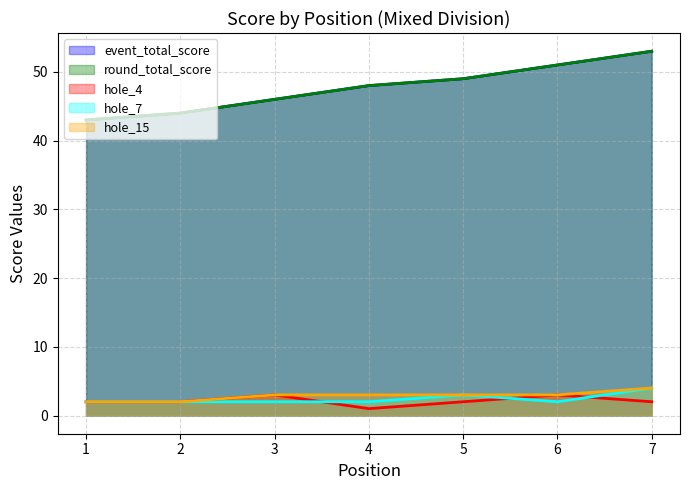

Does the chart have visible grid lines?

Yes